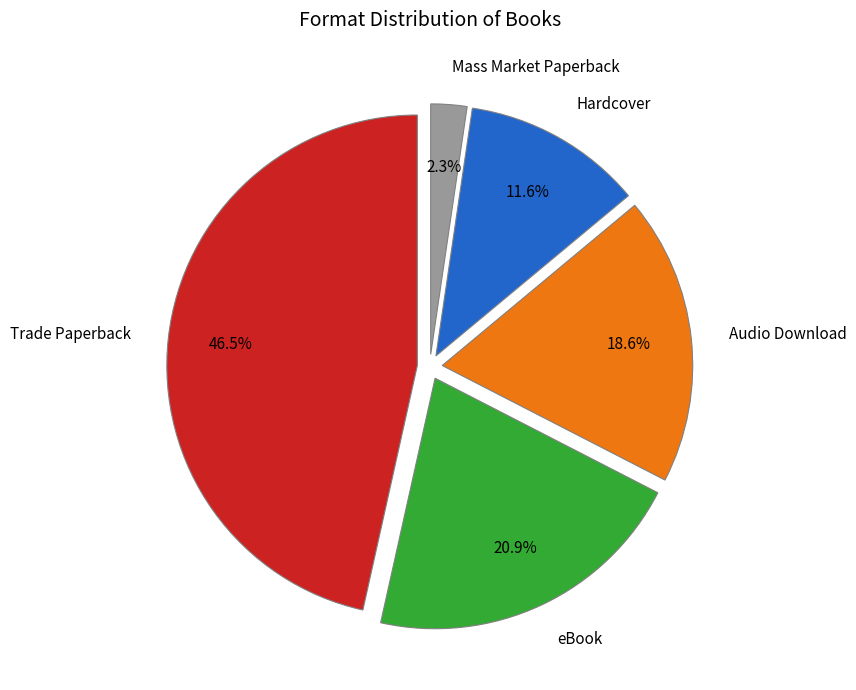

Which slice is the smallest?

Mass Market Paperback